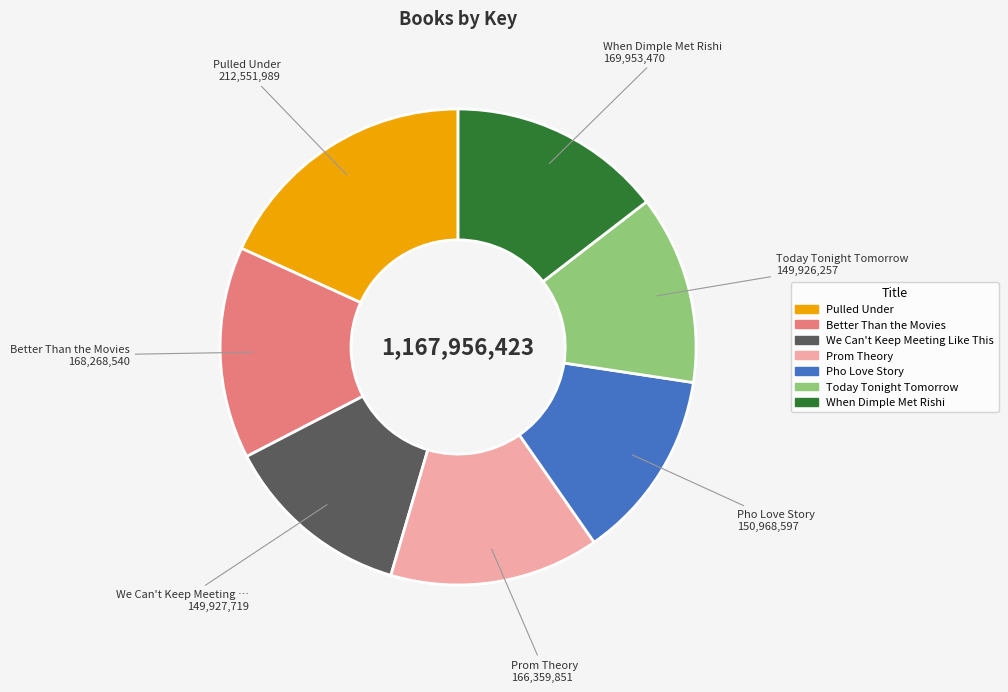

Is it true that We Can't Keep Meeting Like This is 13% of the pie?

True